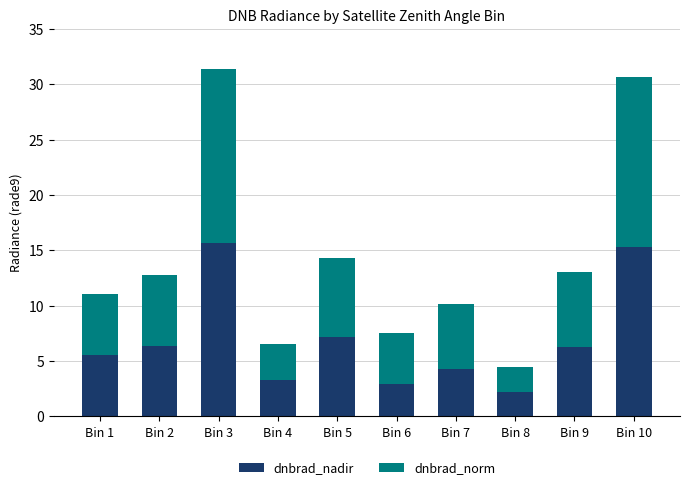

What is the maximum value for dnbrad_nadir?

15.7